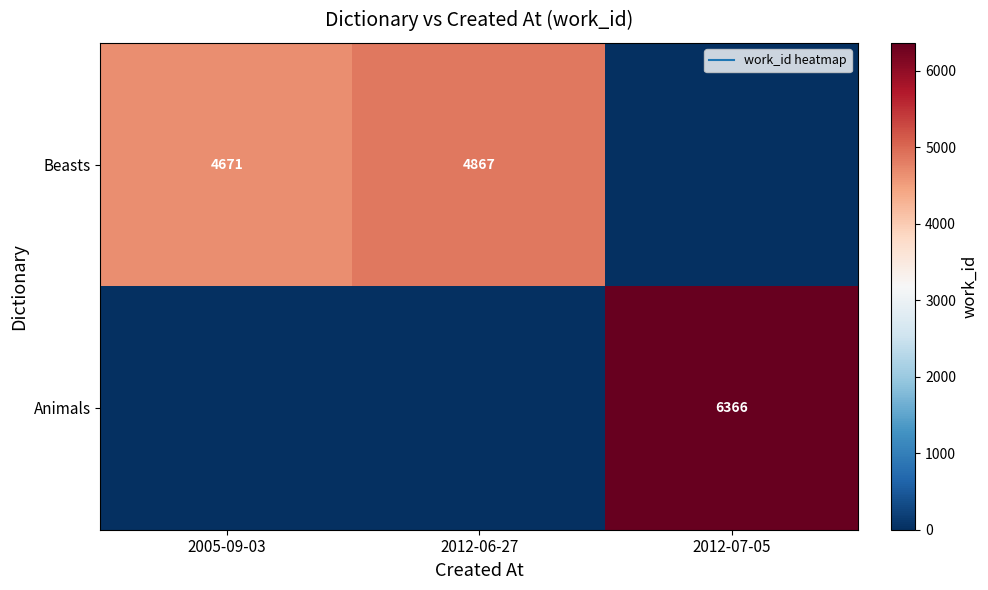

What is the difference between the highest and lowest values at 2012-06-27?

4867